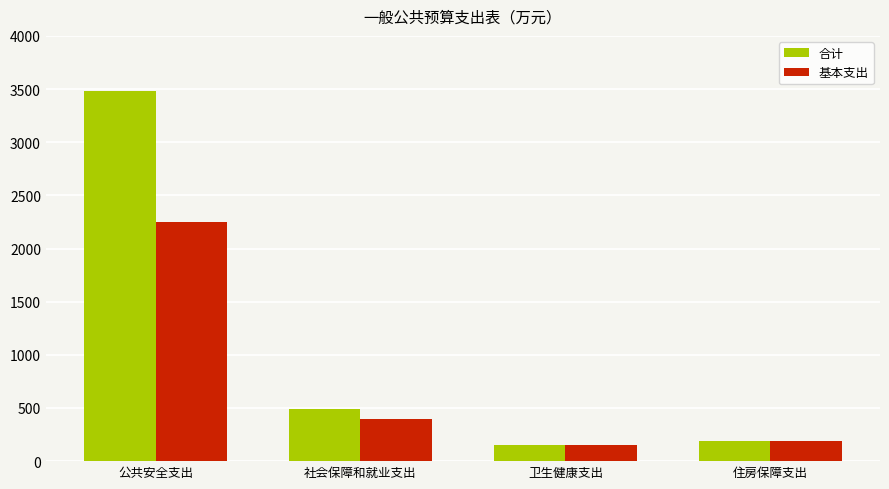

Is it true that 合计 equals 3483.4 at 公共安全支出?

True